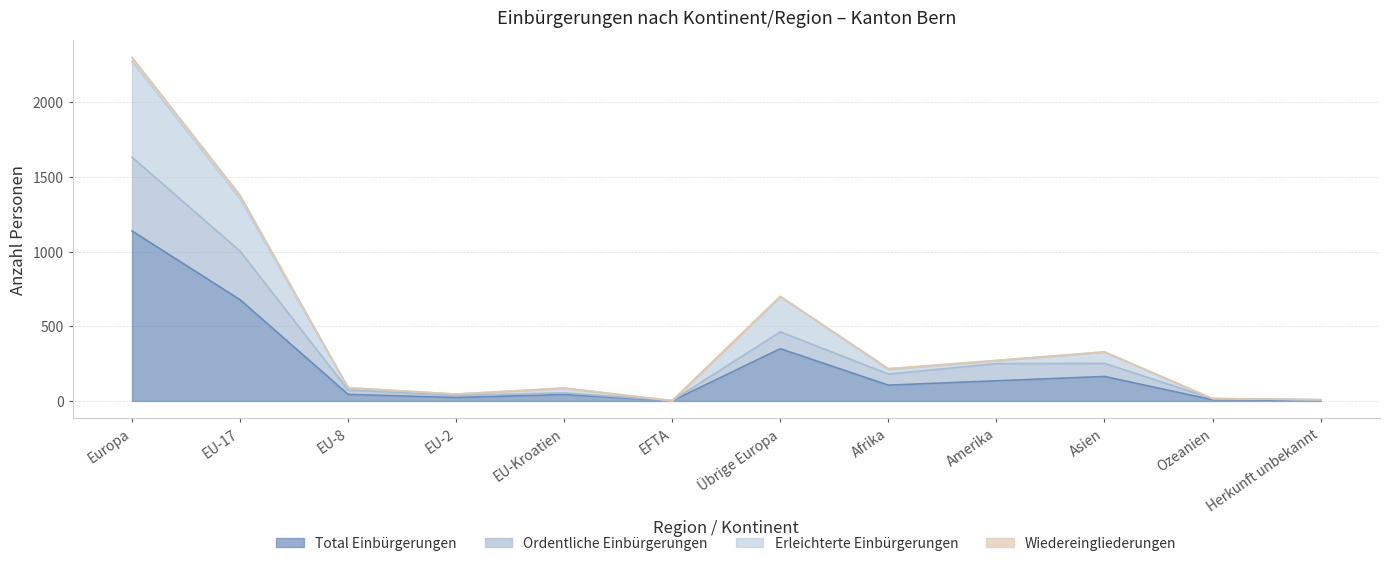

Which category has the highest value in the Total Einbürgerungen series?

Europa